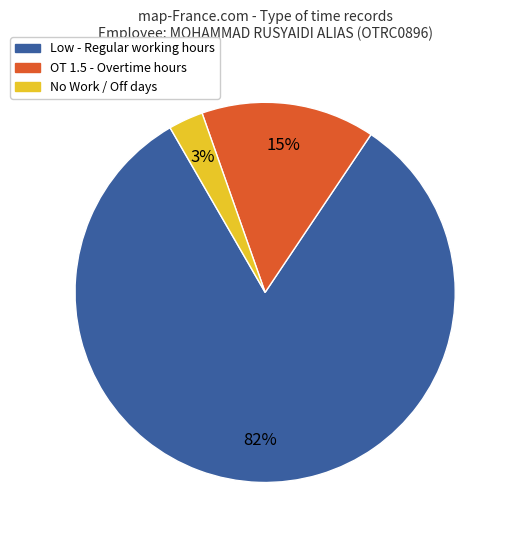

Is there any slice that represents more than half of the pie?

Yes